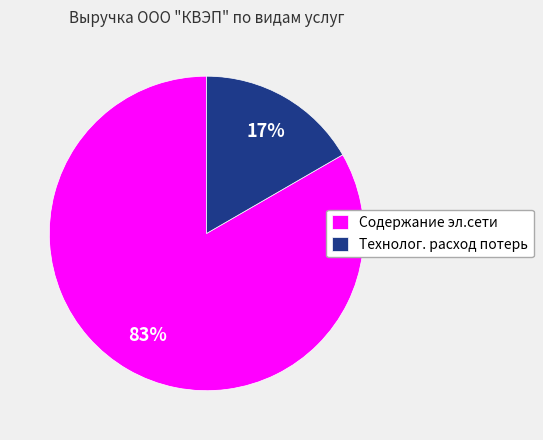

What is the largest slice in the pie chart?

Содержание эл.сети